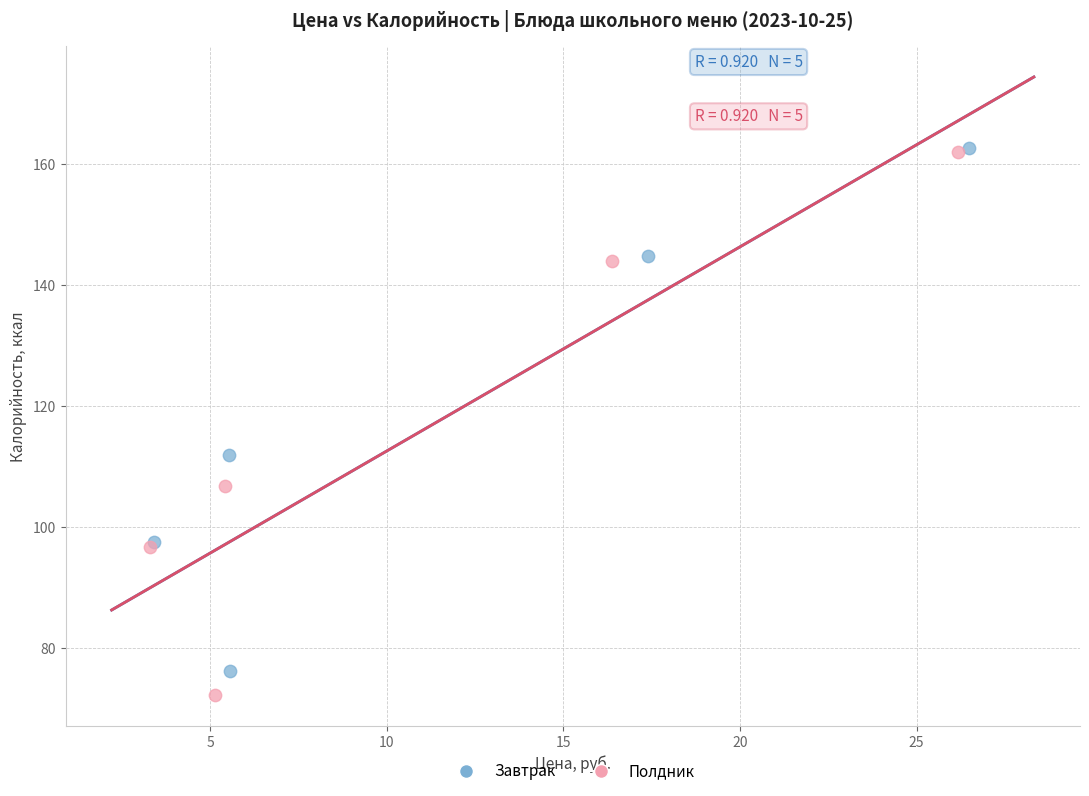

Which series has the largest Y range (max minus min)?

Полдник